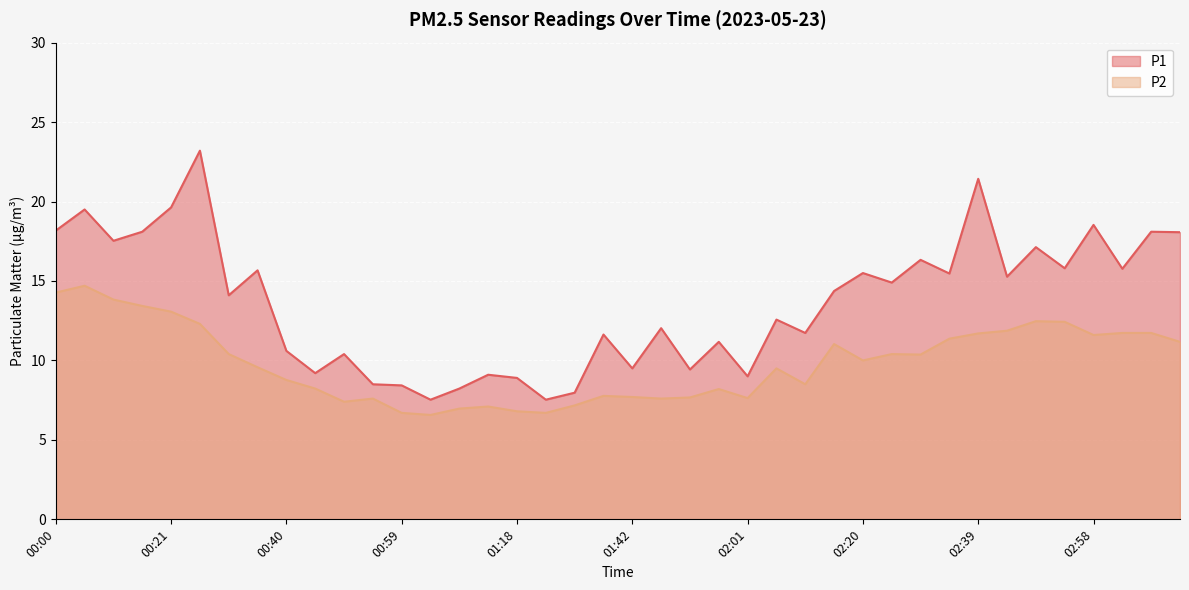

What is the difference between the P2 values at 02:06 and 01:38?

1.7